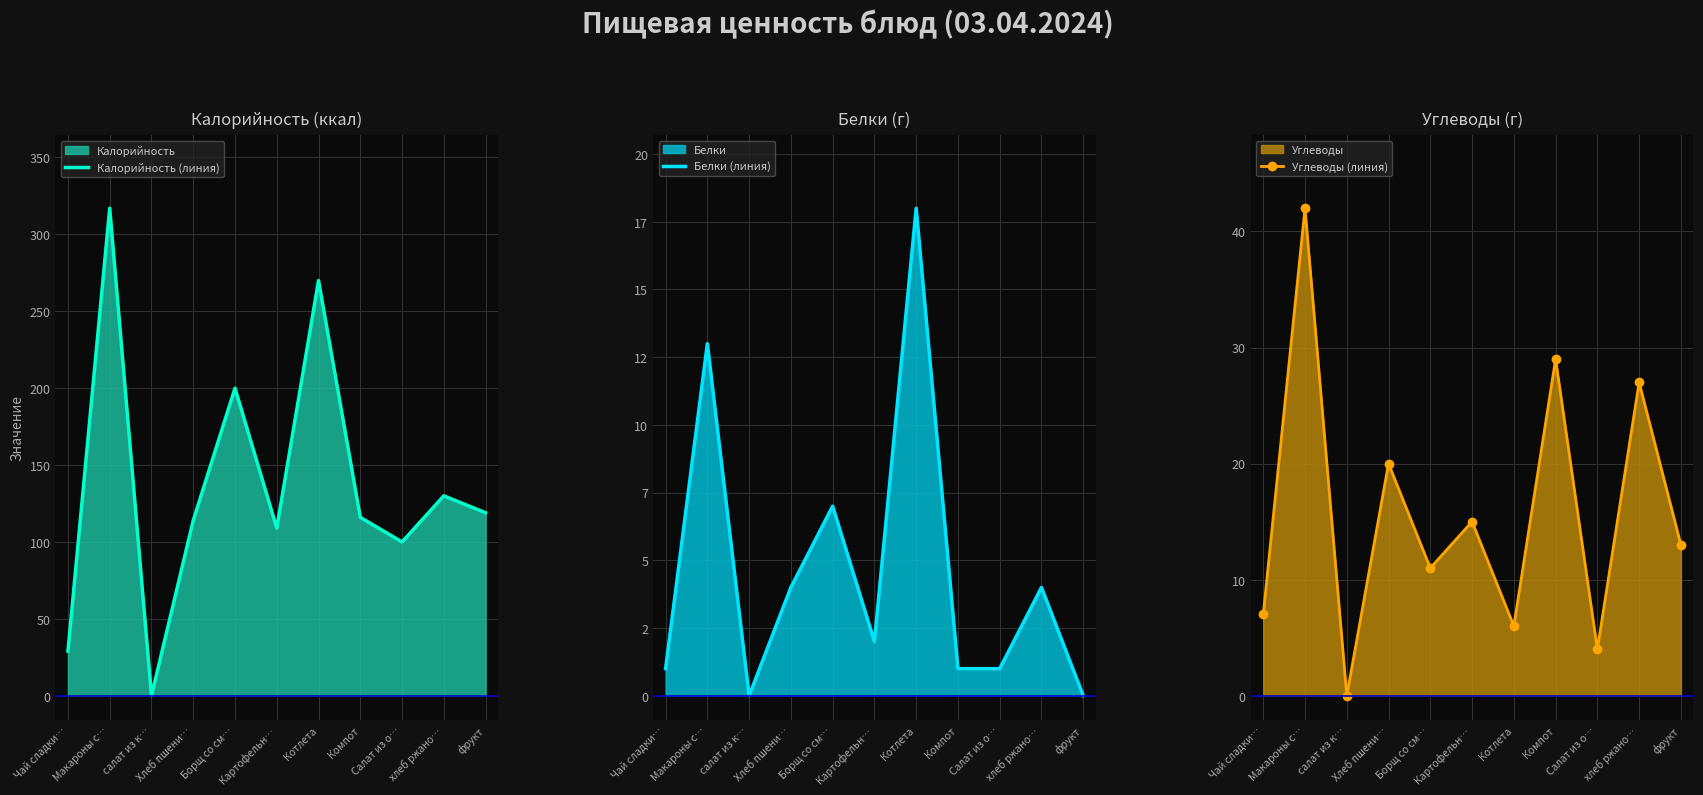

Reading left to right, extract all data points from this chart.

Калорийность (линия): 29	317	0	114	200	109	270	116	100	130	119
Белки (линия): 1	13	0	4	7	2	18	1	1	4	0
Углеводы (линия): 7	42	0	20	11	15	6	29	4	27	13